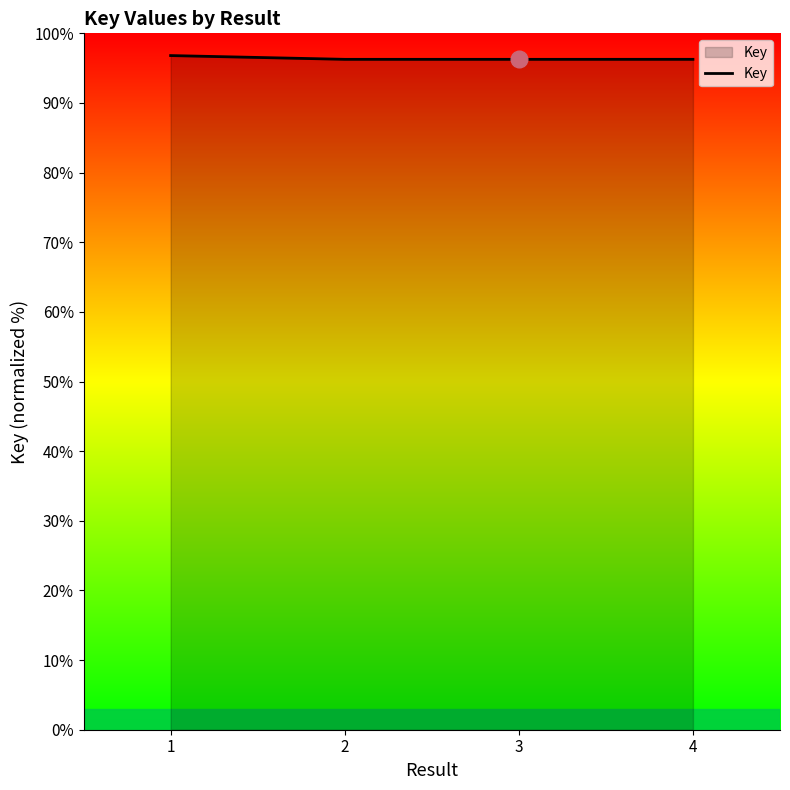

True or false: the data shows 96.3 at 3.

True